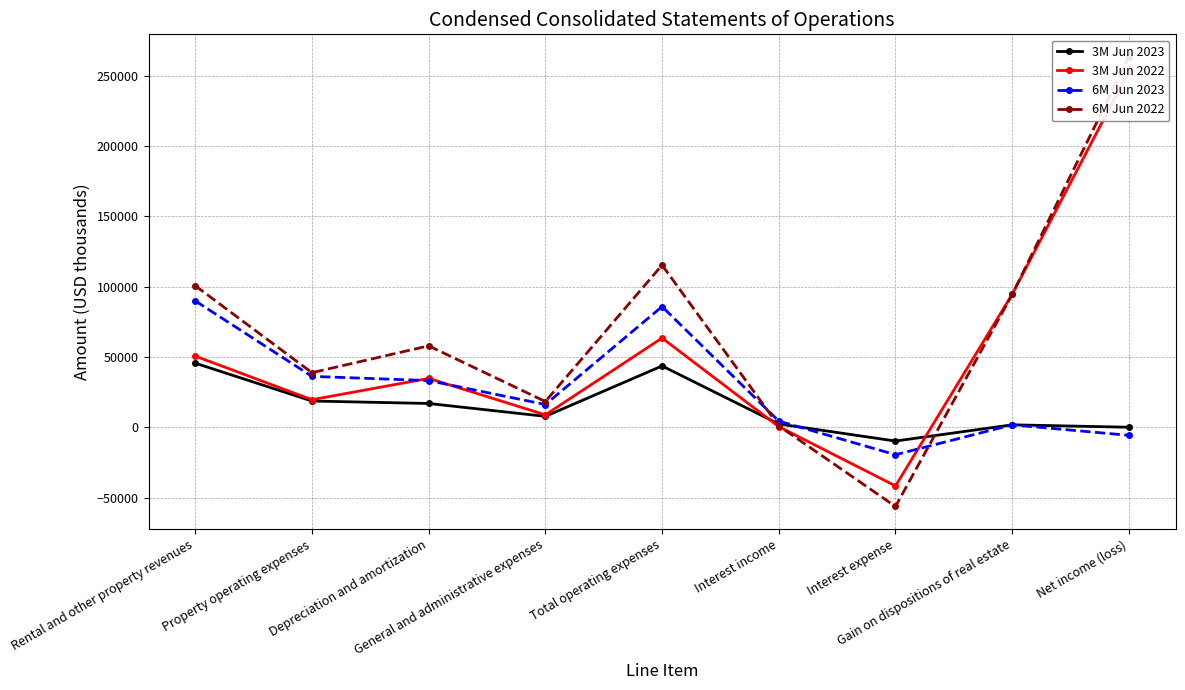

How many times do 3M Jun 2022 and 6M Jun 2022 cross each other?

2